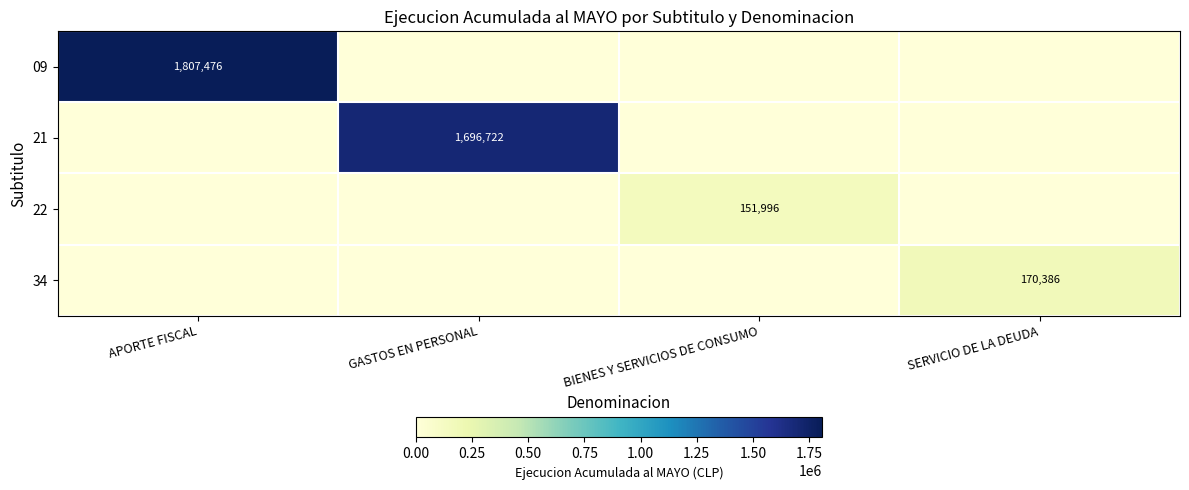

Is it true that 34 equals 107326 at SERVICIO DE LA DEUDA?

False